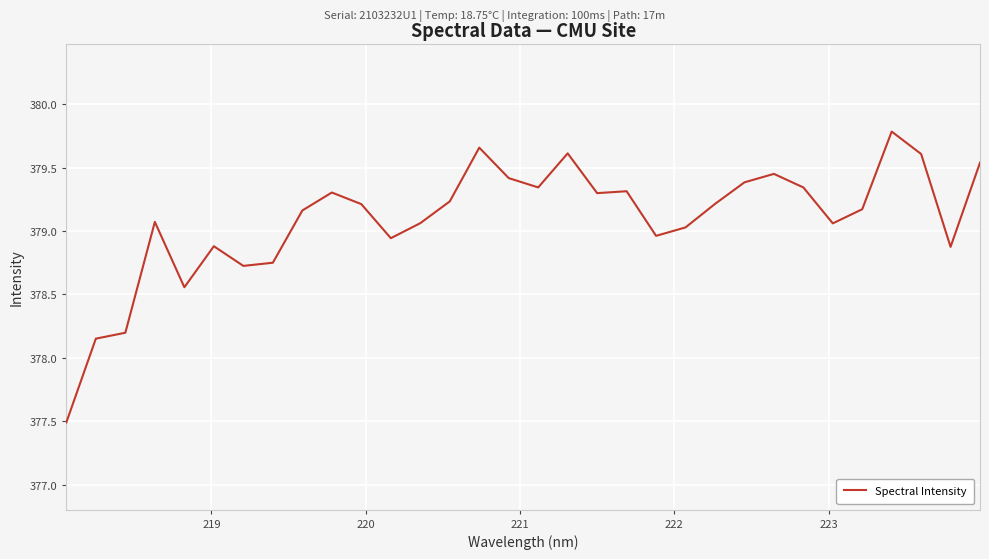

How many lines are shown in the chart?

1